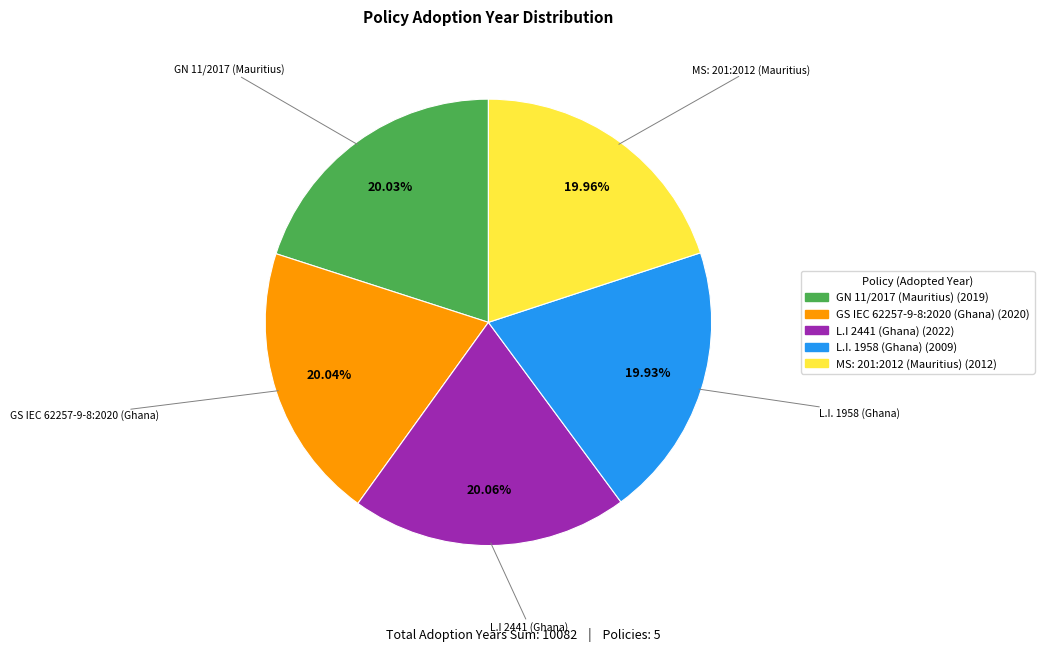

Is it true that GS IEC 62257-9-8:2020 (Ghana) is 10% of the pie?

False